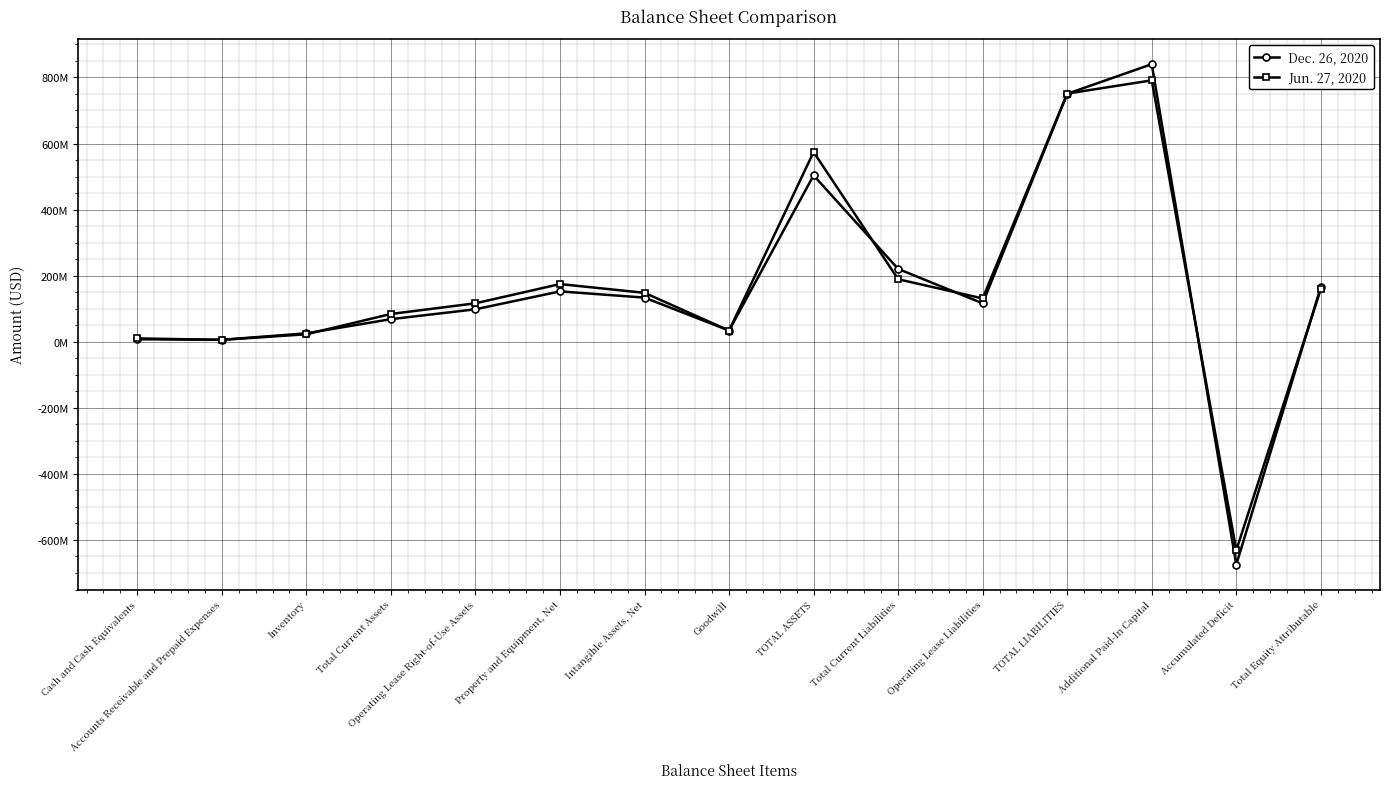

How many intersections are there between Jun. 27, 2020 and Dec. 26, 2020?

7